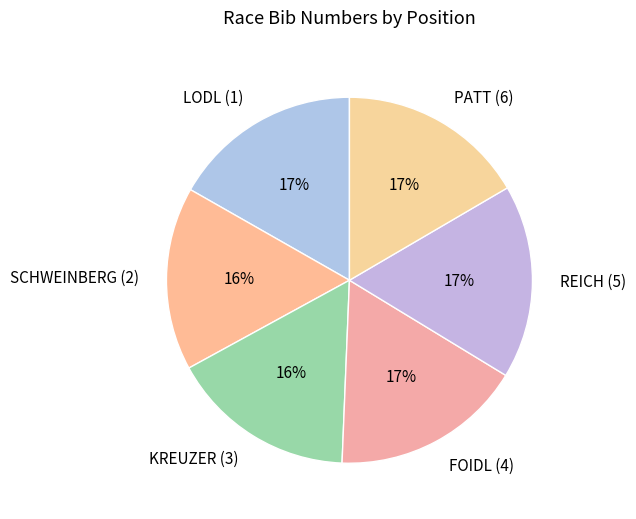

To the nearest percent, what percentage of the pie is FOIDL (4)?

17%